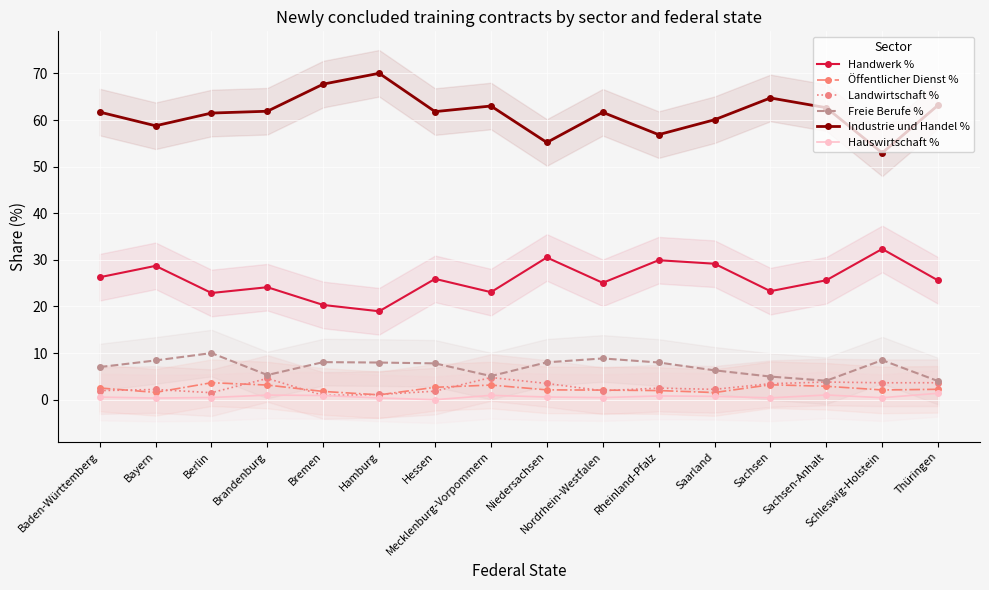

Which series has the largest total across all categories?

Industrie und Handel %